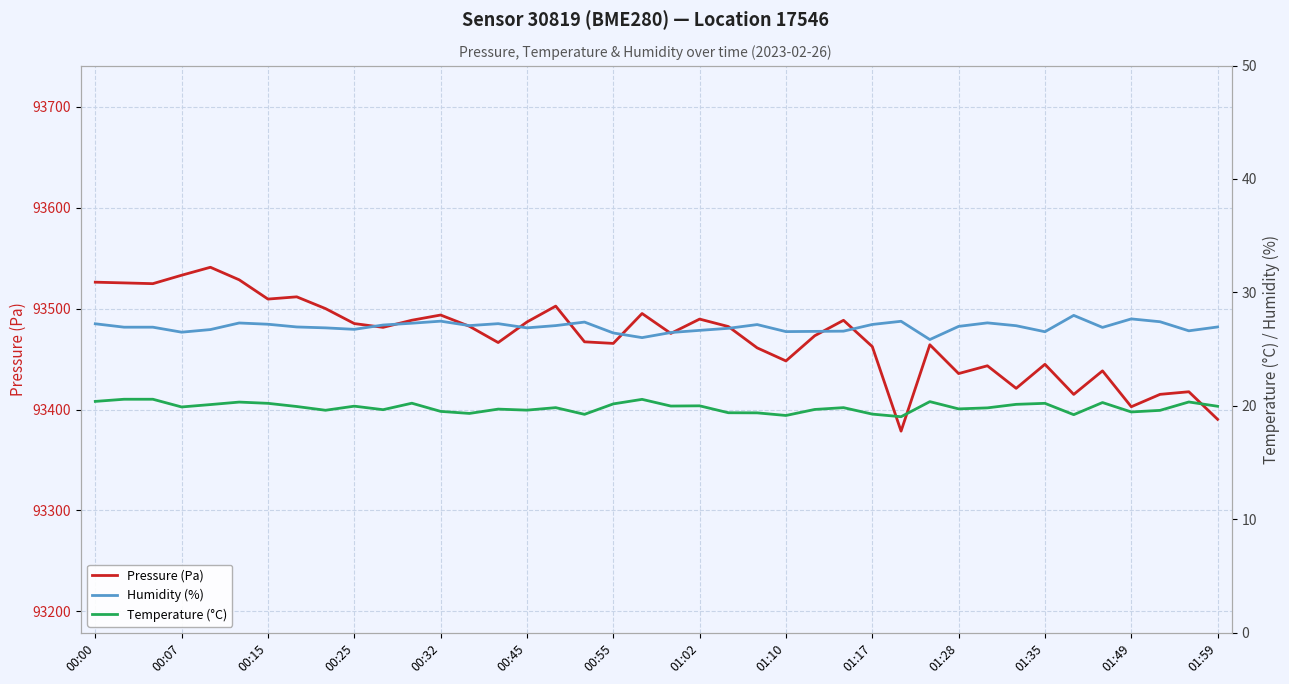

What is the lowest value of the Pressure (Pa) series?

93378.6